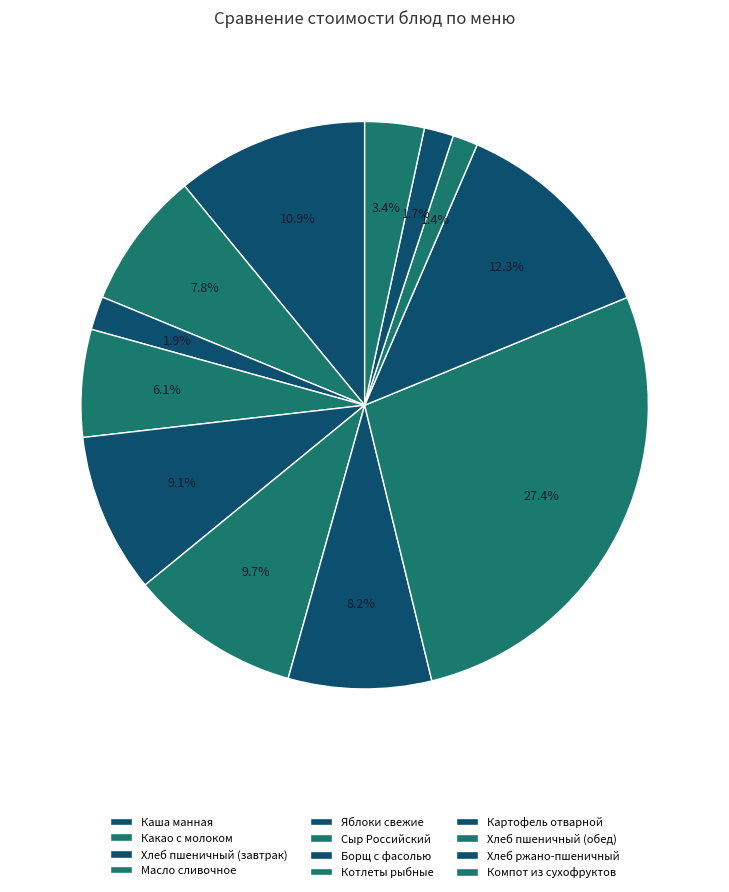

To the nearest percent, what is the difference between the Яблоки свежие and Компот из сухофруктов slice percentages?

6%